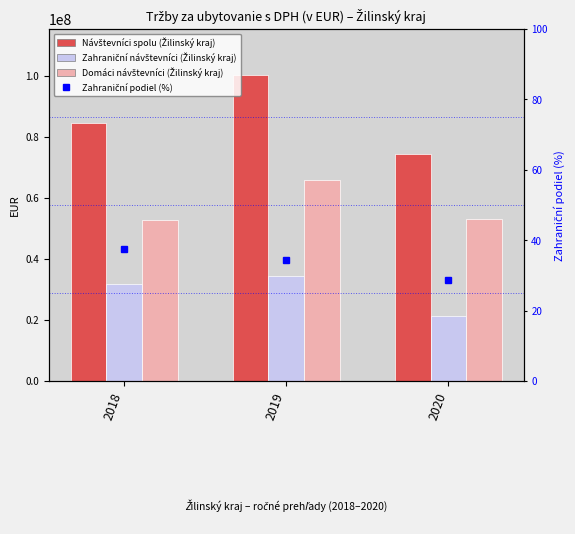

Rank the series at 2018 from lowest to highest value.

Zahraniční podiel (%), Zahraniční návštevníci (Žilinský kraj), Domáci návštevníci (Žilinský kraj), Návštevníci spolu (Žilinský kraj)